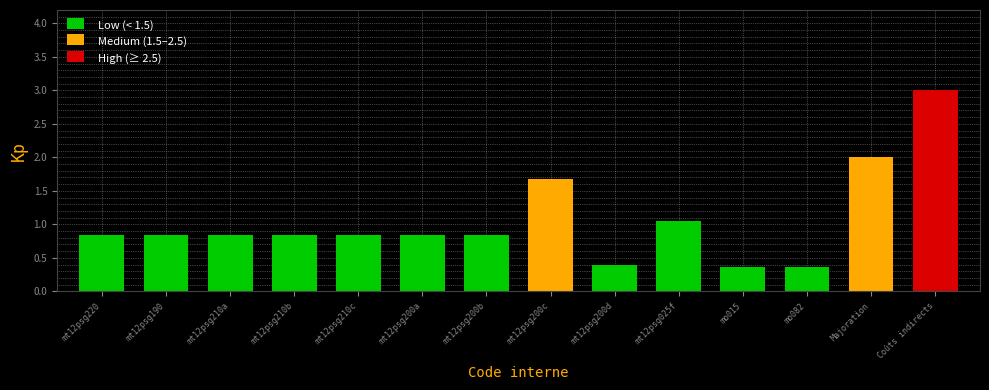

Rank the categories by value from lowest to highest.

mo015, mo082, mt12psg200d, mt12psg220, mt12psg190, mt12psg210a, mt12psg210b, mt12psg210c, mt12psg200a, mt12psg200b, mt12psg025f, mt12psg200c, Majoration, Coûts indirects